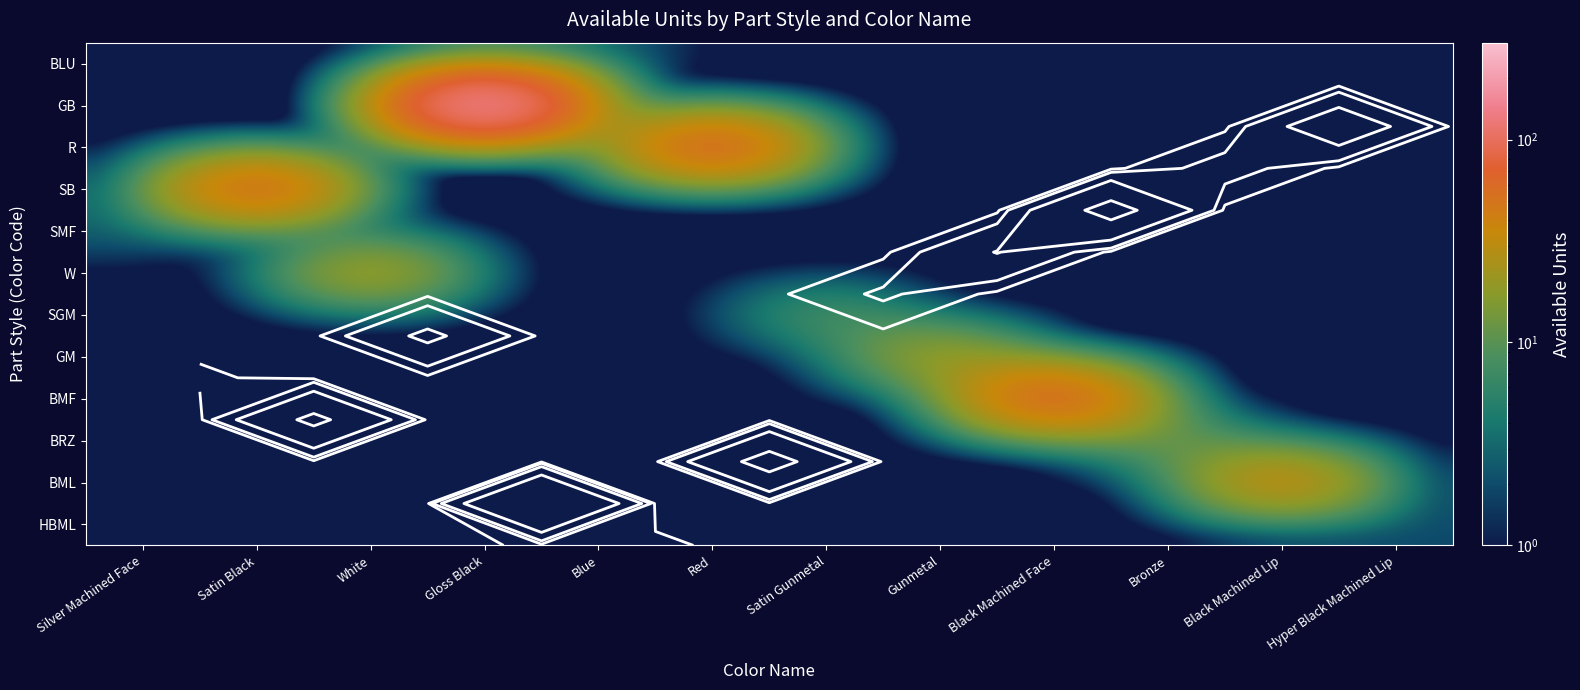

At how many categories does at least one series exceed 142?

1